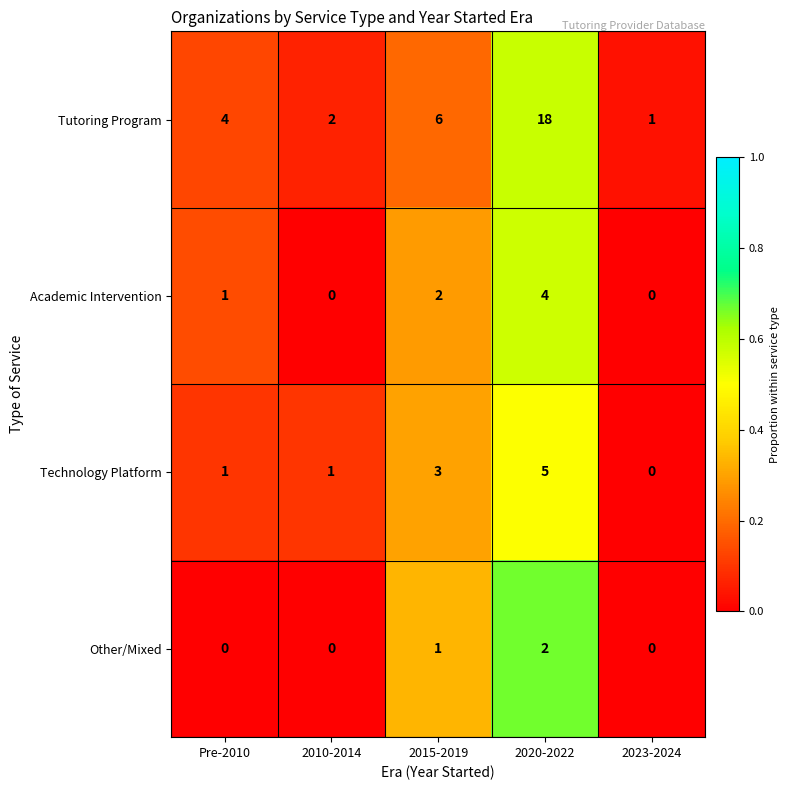

Reading left to right, what are all the values shown in this chart?

Tutoring Program: 4	2	6	18	1
Academic Intervention: 1	0	2	4	0
Technology Platform: 1	1	3	5	0
Other/Mixed: 0	0	1	2	0